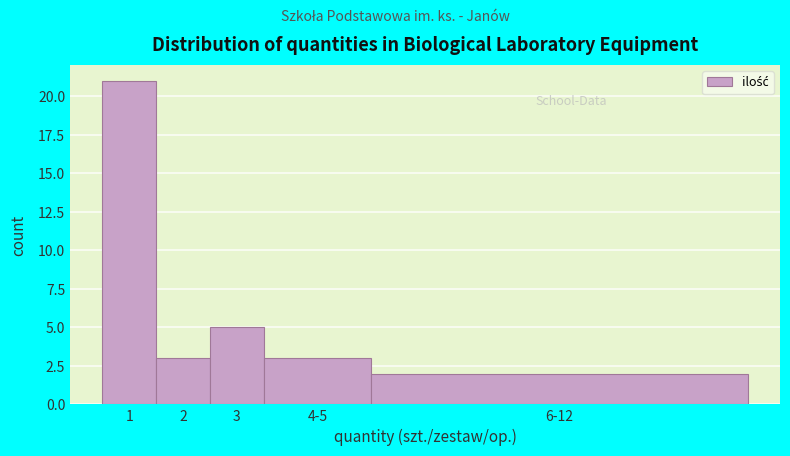

Reading right to left, transcribe all the data shown in this chart.

2	3	5	3	21